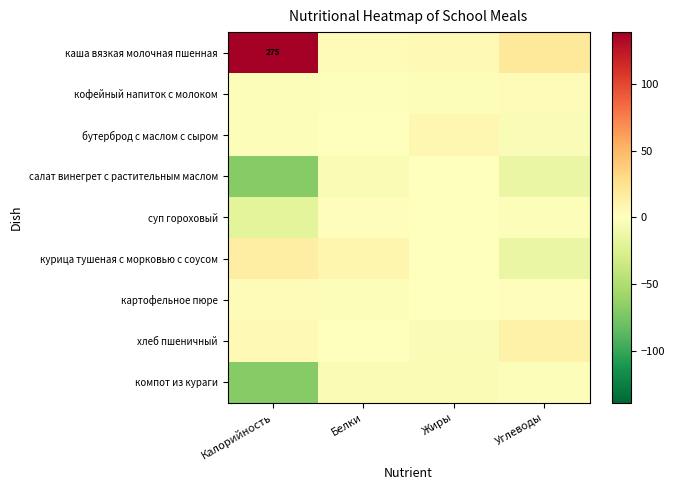

List the labels in order of салат винегрет с растительным маслом value, largest first.

Жиры, Белки, Углеводы, Калорийность